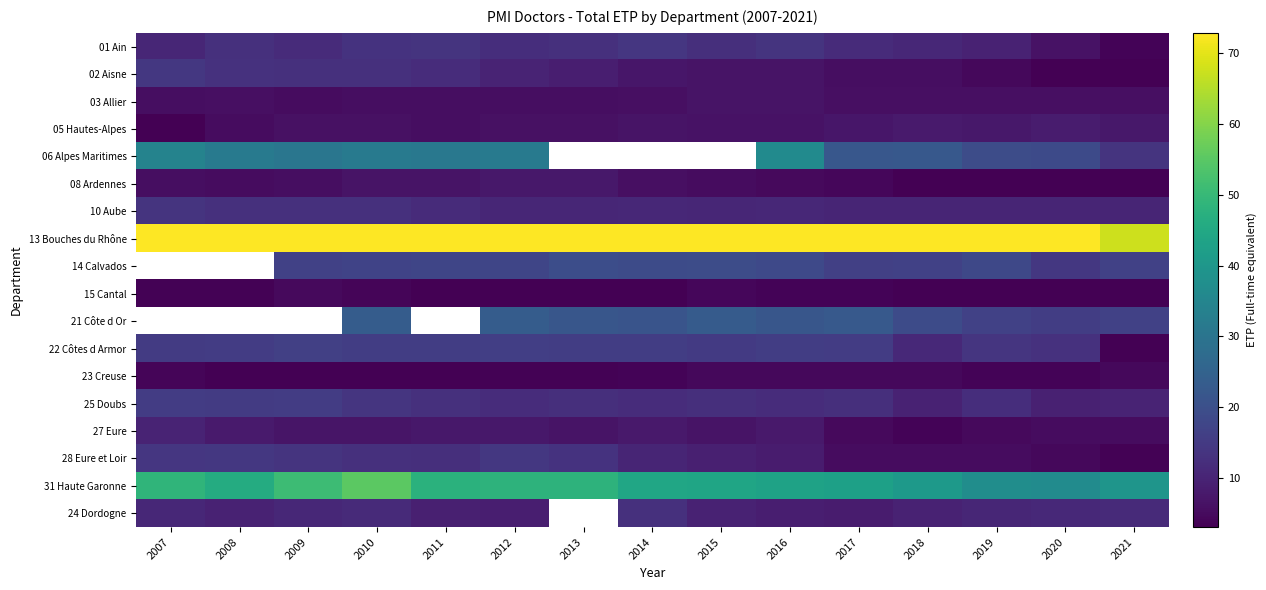

Is the value of 14 Calvados at 2011 greater than the value of 05 Hautes-Alpes at 2012?

Yes